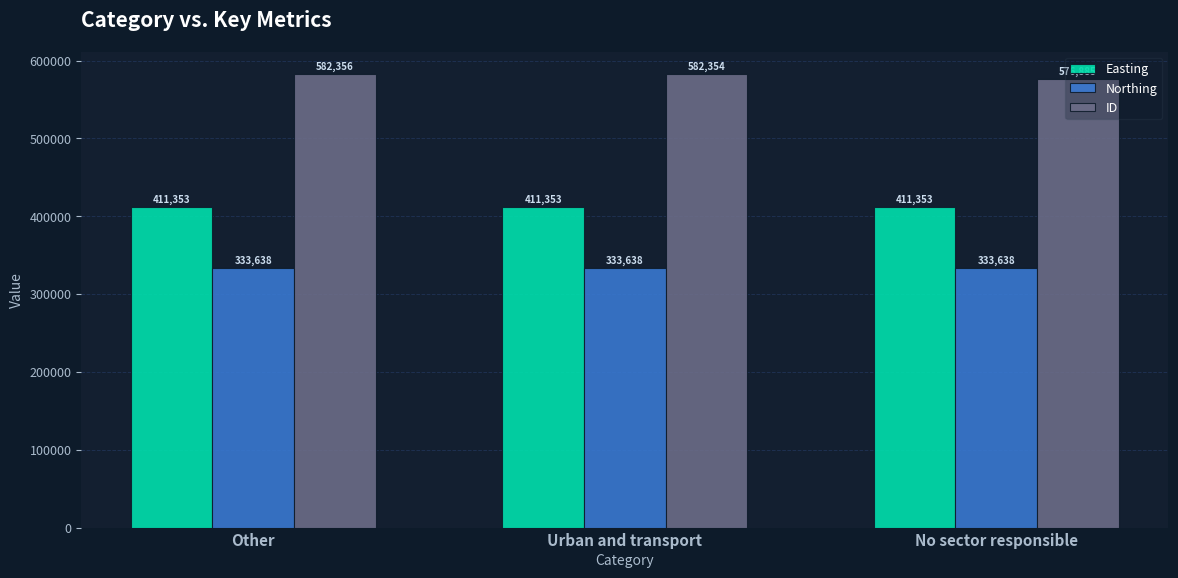

What is the total value across all series at Other?

1327347